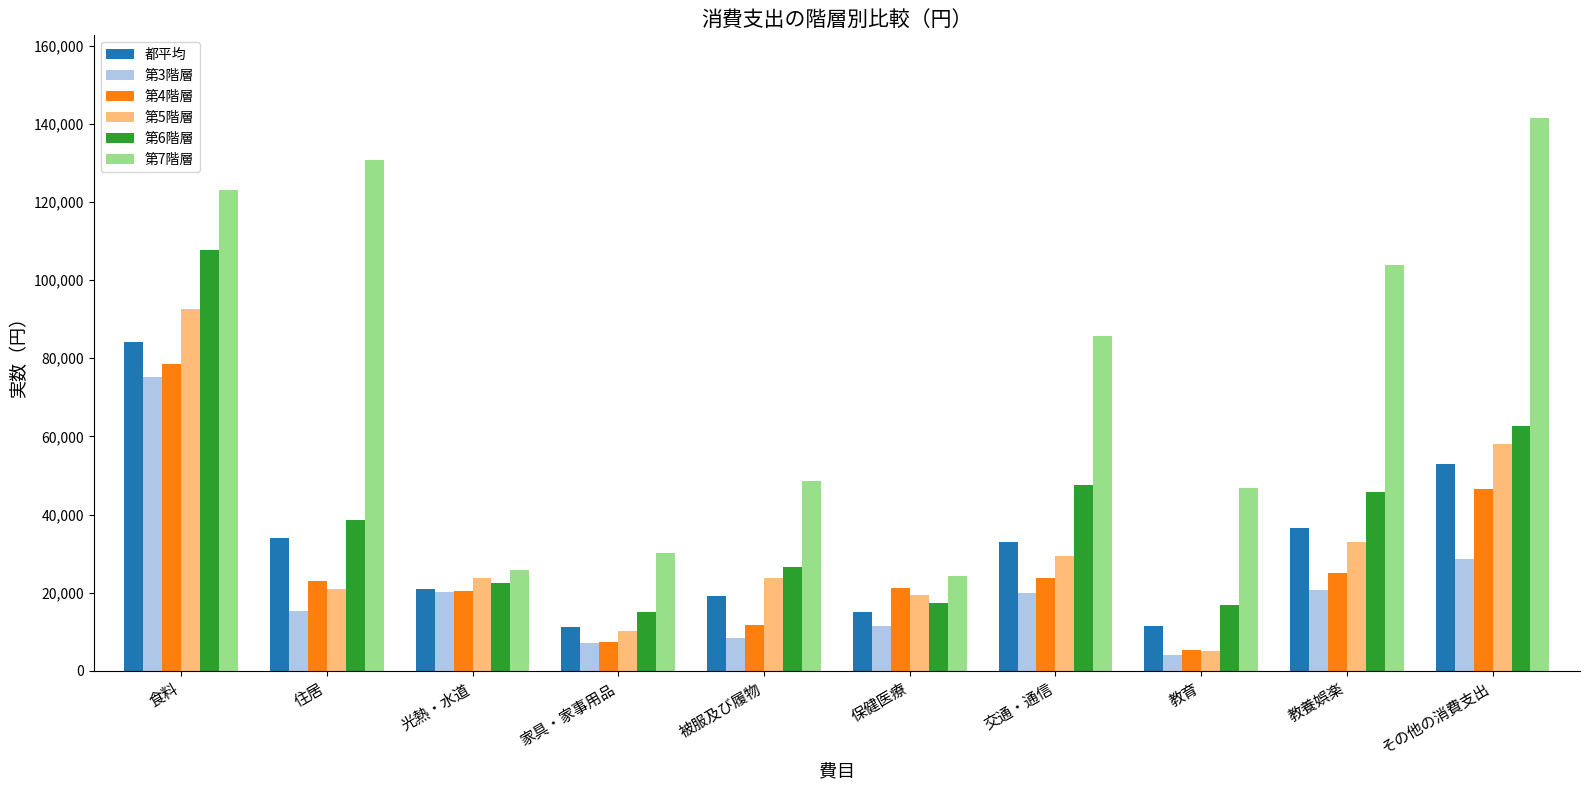

How many distinct data groups are displayed?

6